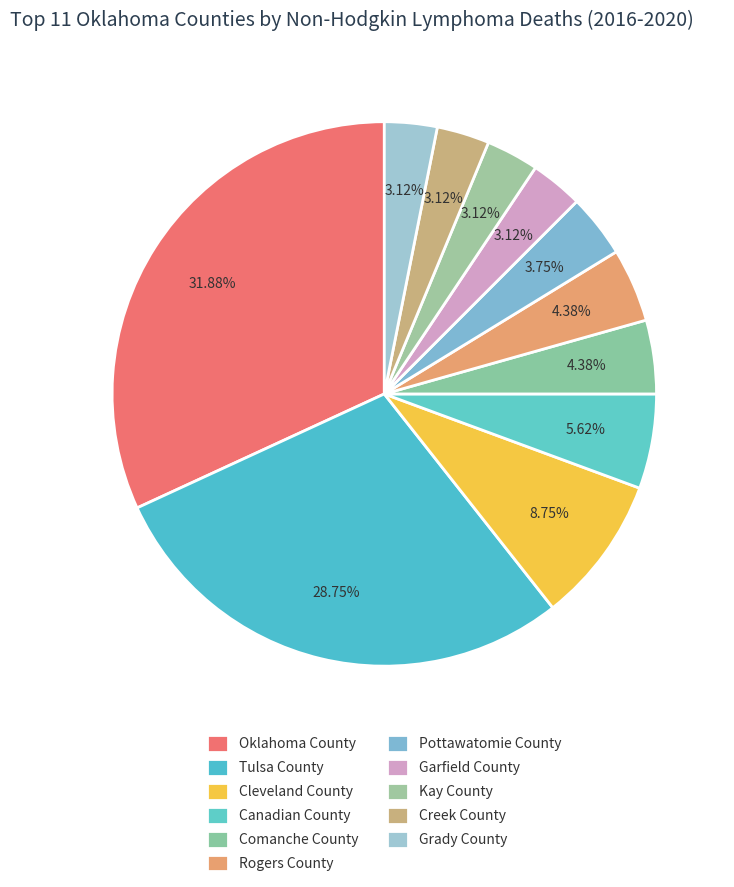

Is Tulsa County the majority of the pie?

No